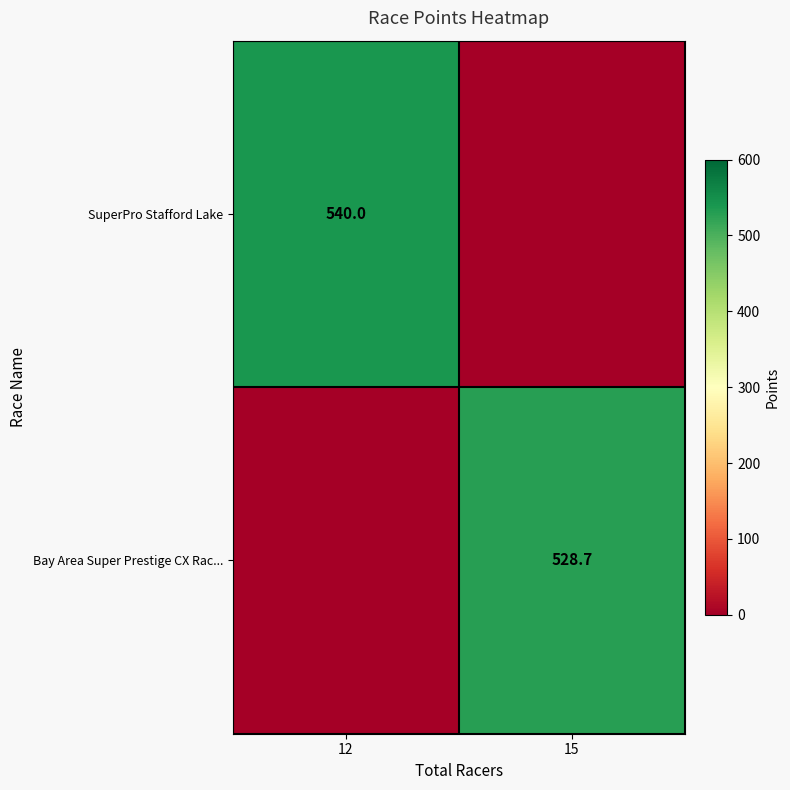

Is it true that SuperPro Stafford Lake equals 540.0 at 12?

True